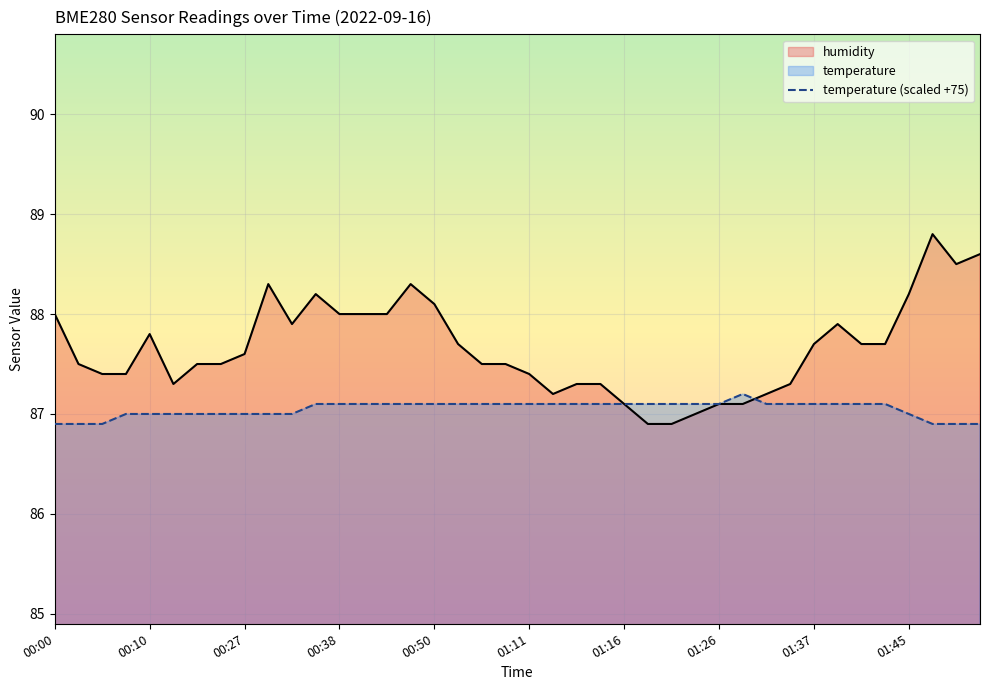

List the series in order of their overall mean, lowest first.

temperature (scaled +75), humidity